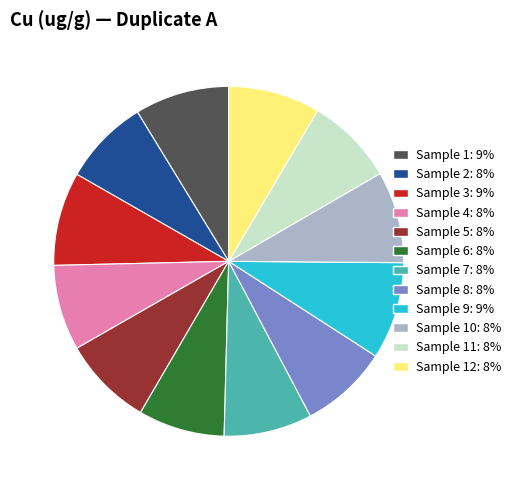

Is there a majority slice in this chart?

No